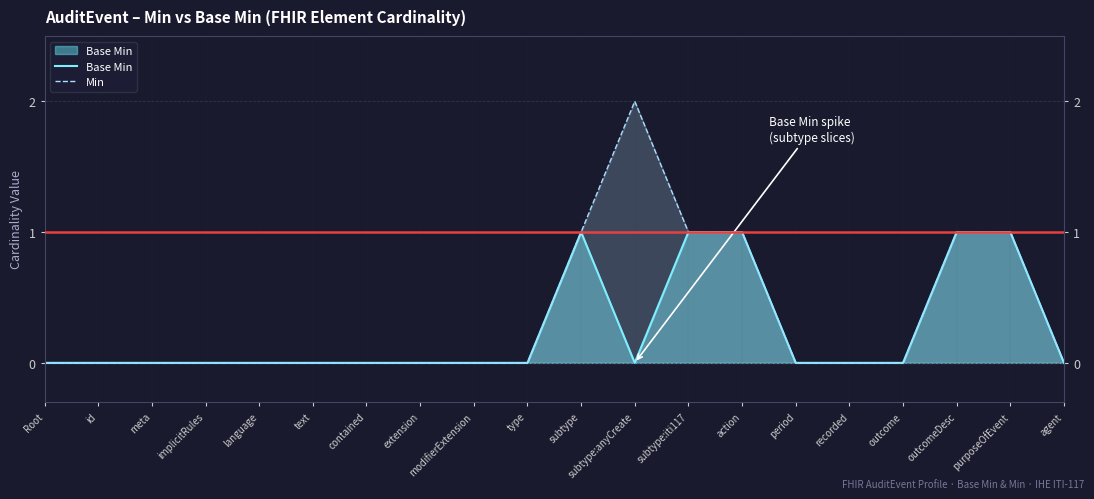

At which category is the sum across all series the highest?

subtype